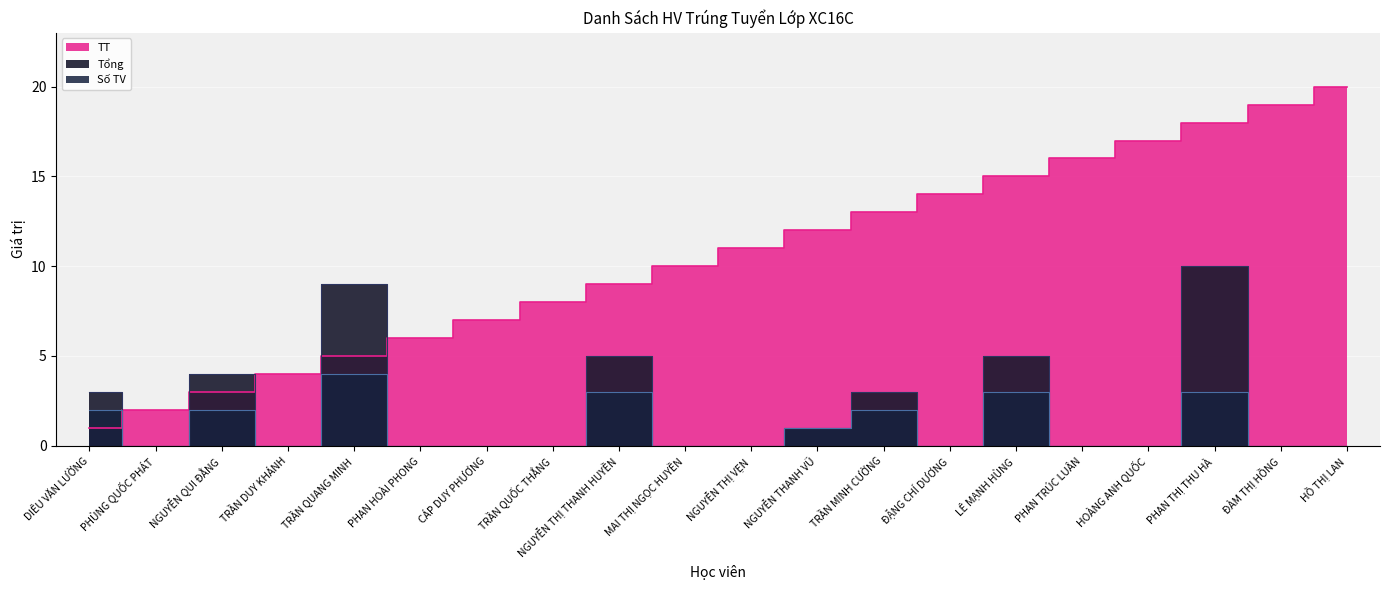

What is the label of the 20th point from the right?

DIÊU VĂN LƯỜNG